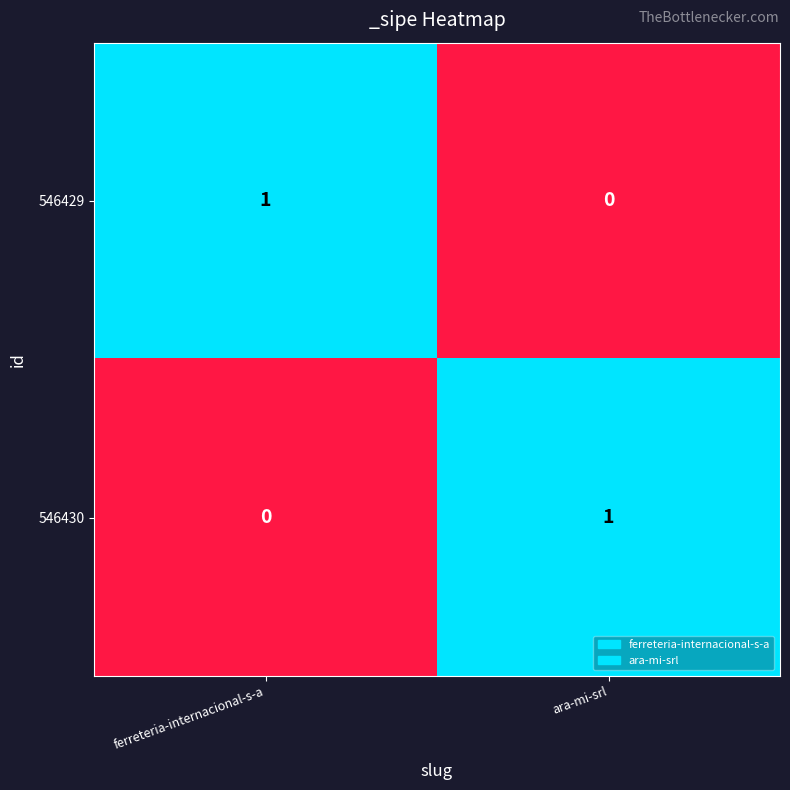

Which category has the lowest value in the 546430 series?

ferreteria-internacional-s-a